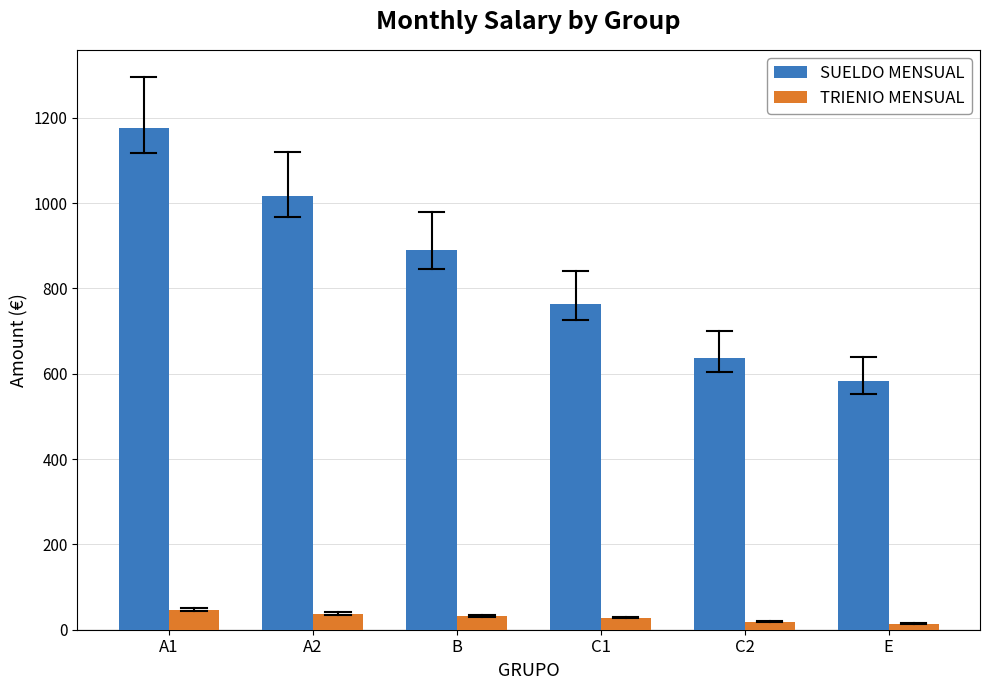

Is it true that SUELDO MENSUAL equals 889.7 at B?

True